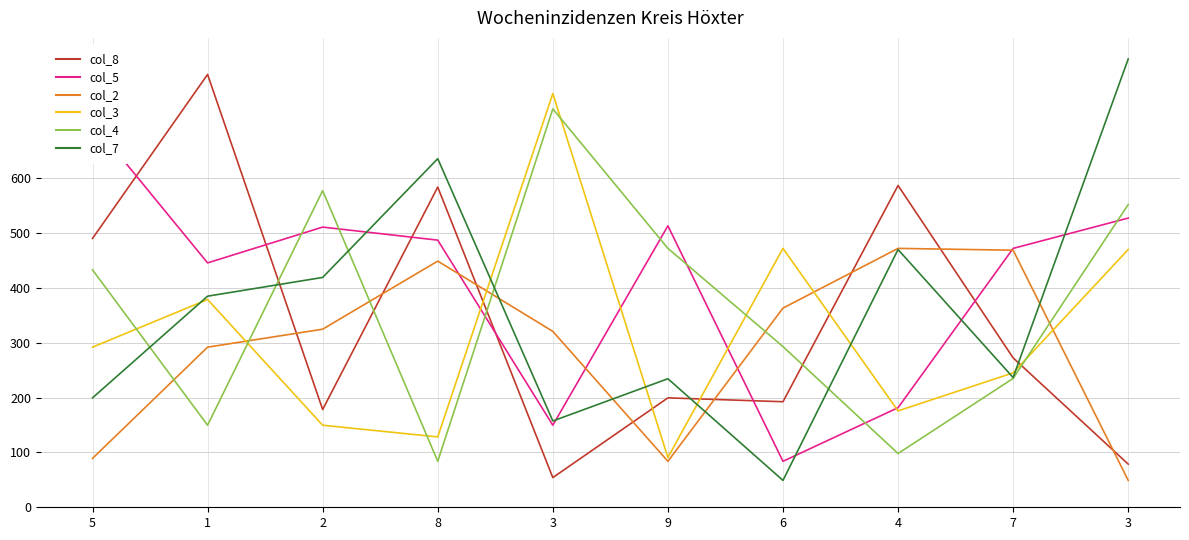

What value does the col_3 series have at 2?

149.6